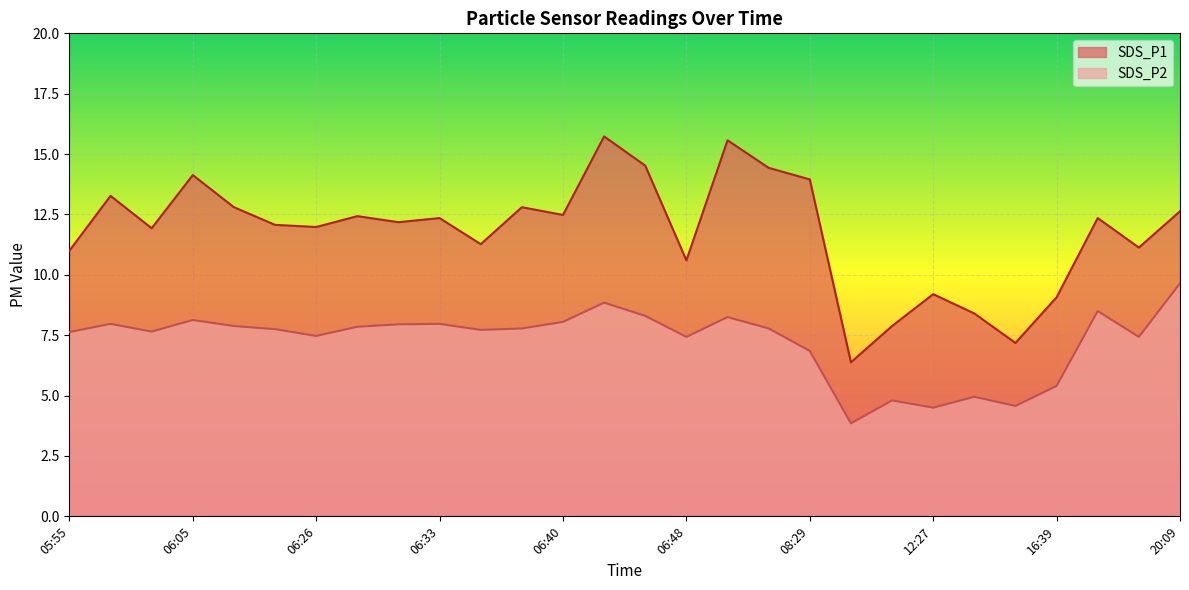

Does the chart display data point markers on the line(s)?

No